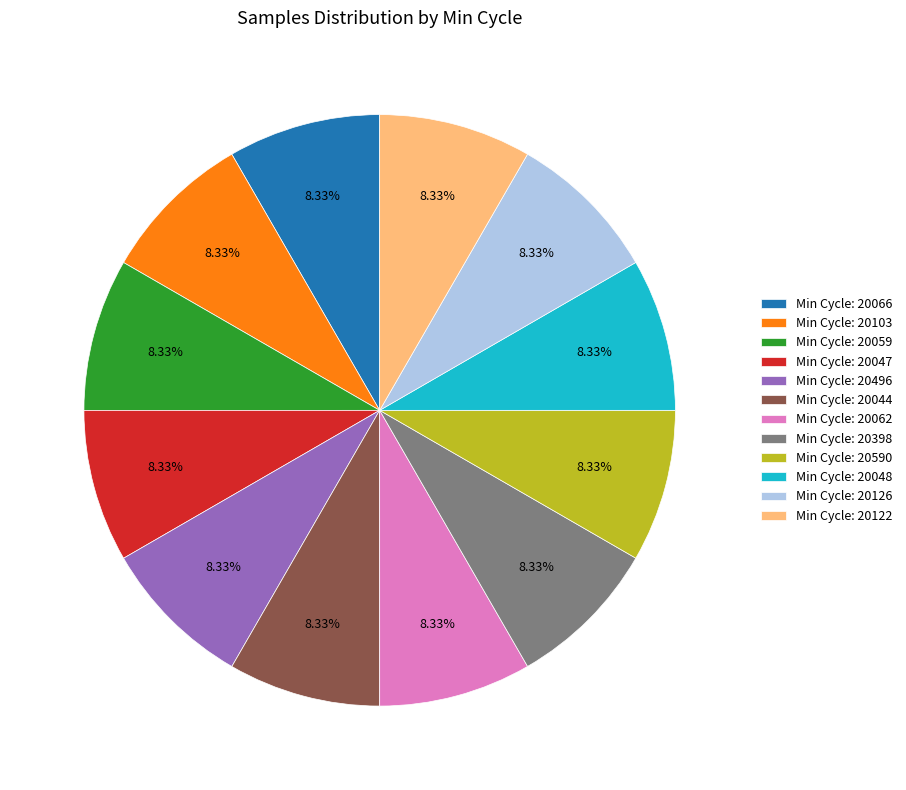

How many slices are in this pie chart?

12